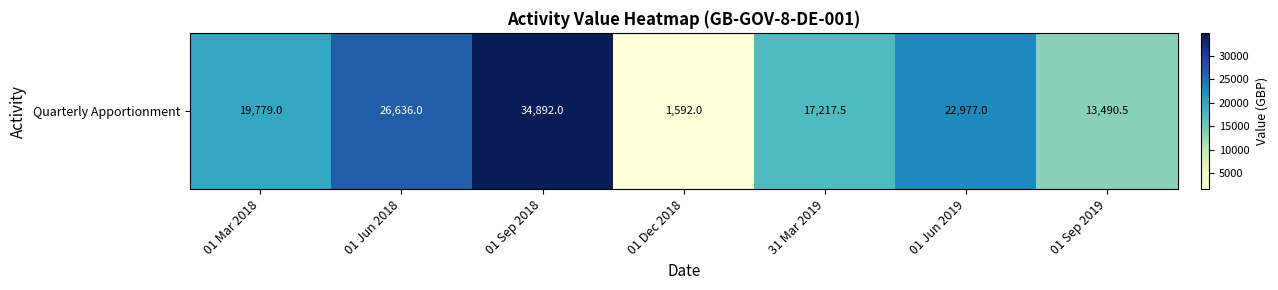

Reading left to right, transcribe all the data shown in this chart.

19779.0	26636.0	34892.0	1592.0	17217.5	22977.0	13490.5